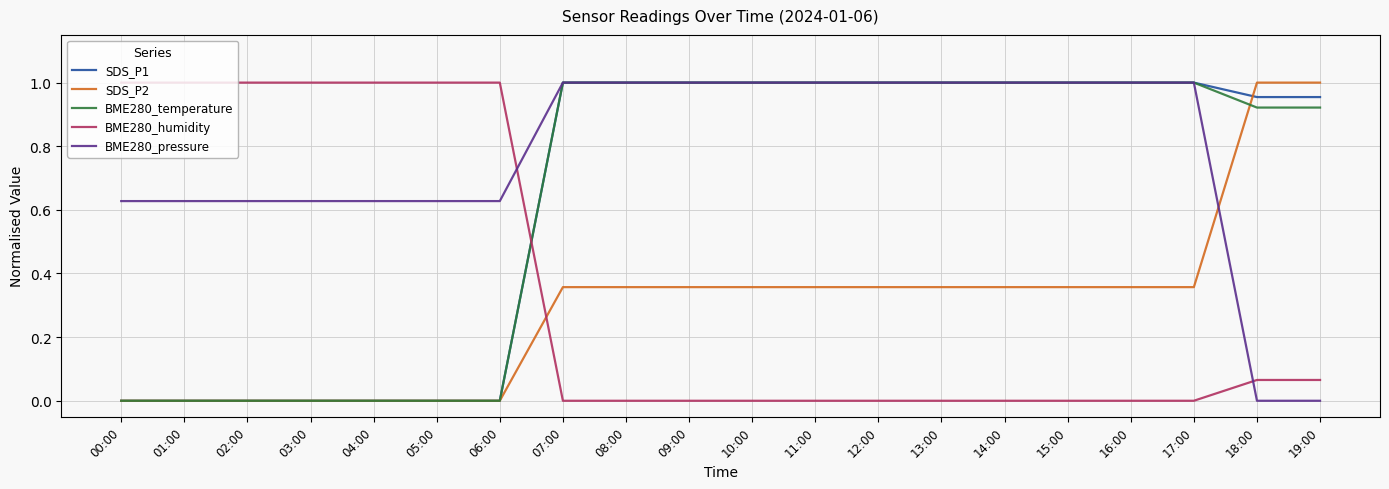

Is it true that BME280_temperature equals 1.0 at 14:00?

True